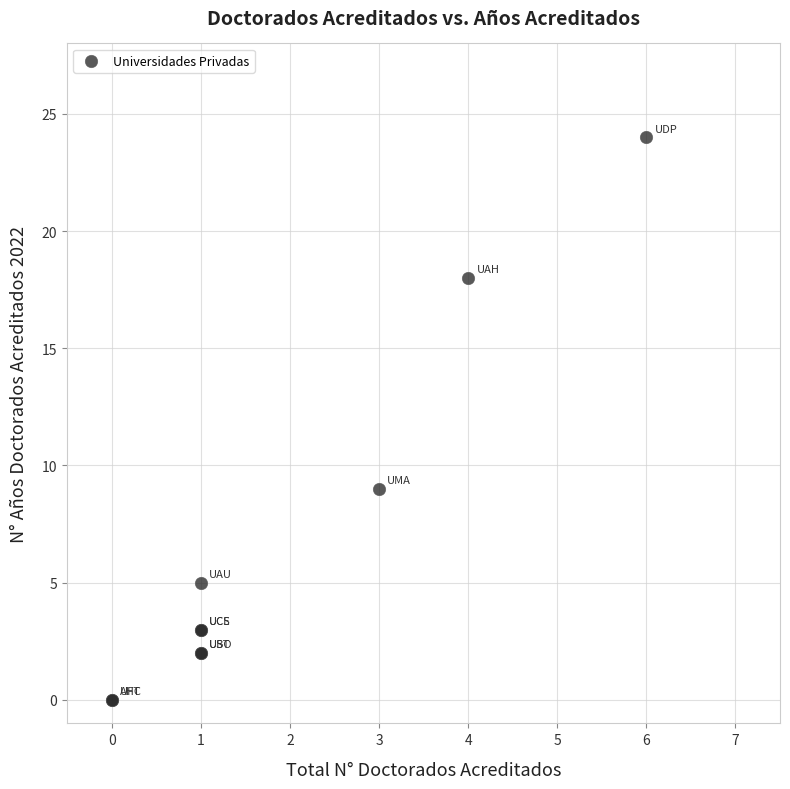

What Y value in the scatter plot is closest to 12?

9